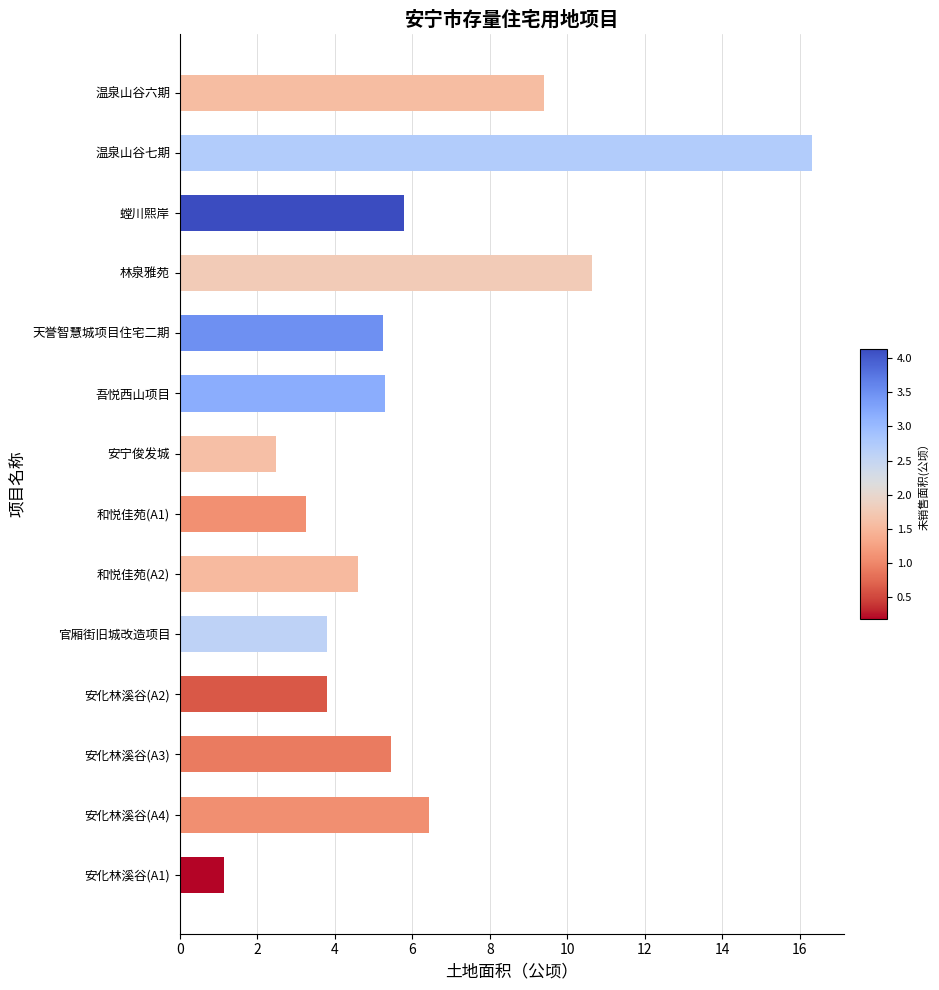

The value at 安宁俊发城 is 1.3. True or false?

False